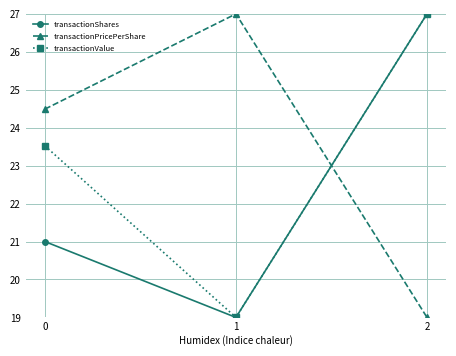

List the labels in order of transactionShares value, smallest first.

1, 0, 2